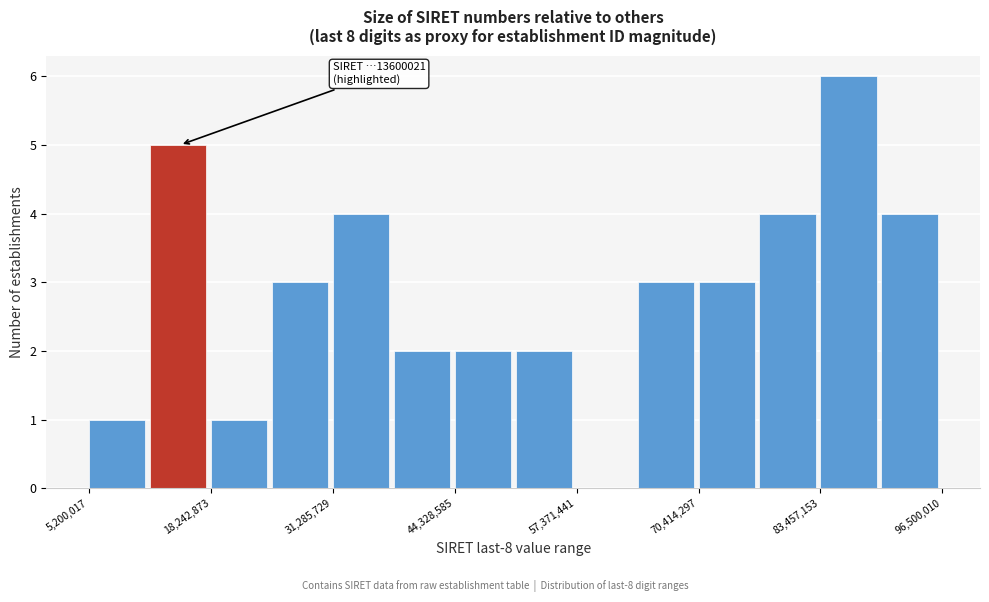

Around what value on the x-axis is the tallest bar? Give the approximate position of its centre, as read against the axis.

86000000